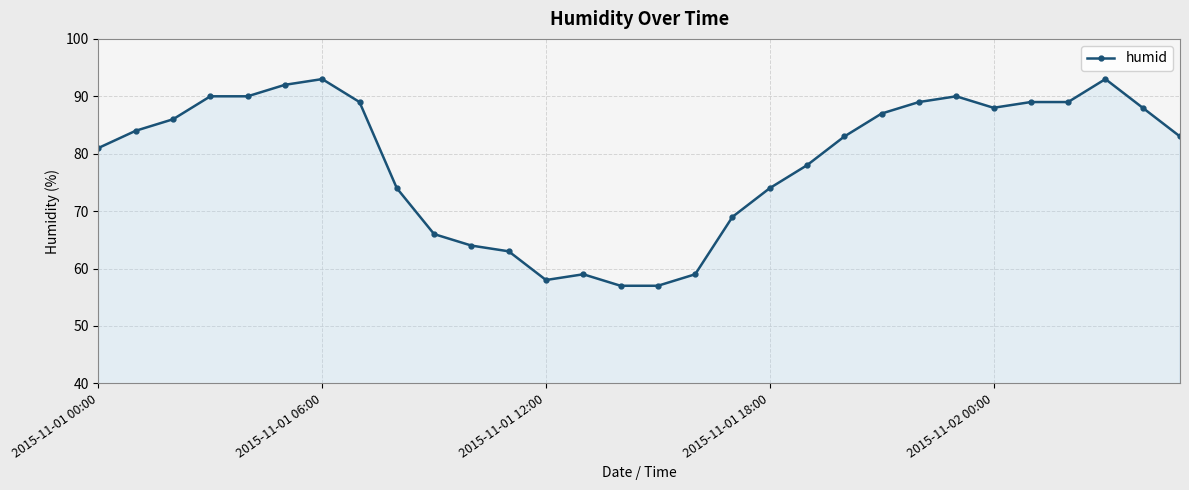

How many values are below 84?

15